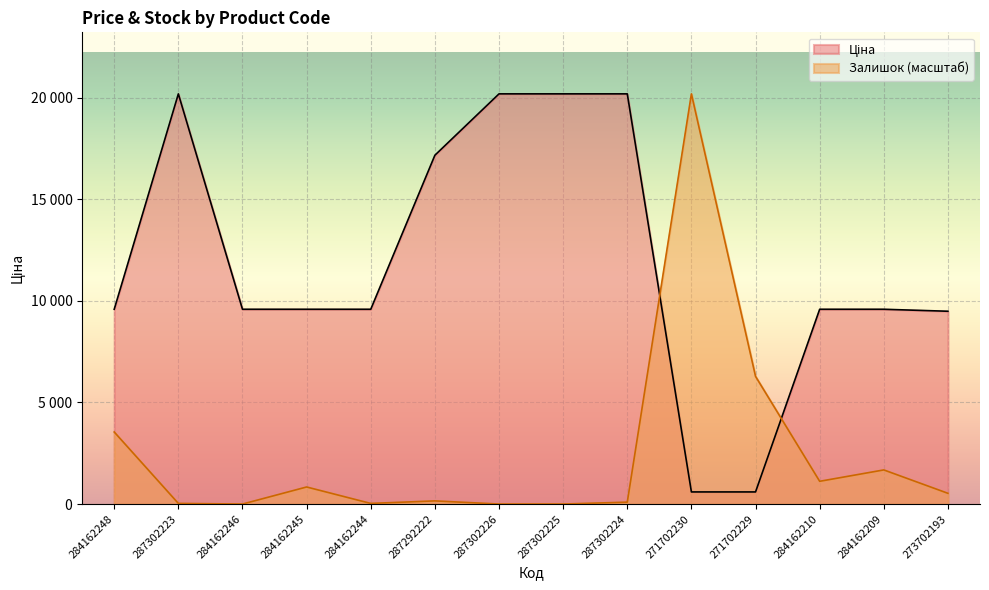

List the labels in order of Залишок value, largest first.

271702230, 271702229, 284162248, 284162209, 284162210, 284162245, 273702193, 287292222, 287302224, 287302223, 284162244, 284162246, 287302226, 287302225